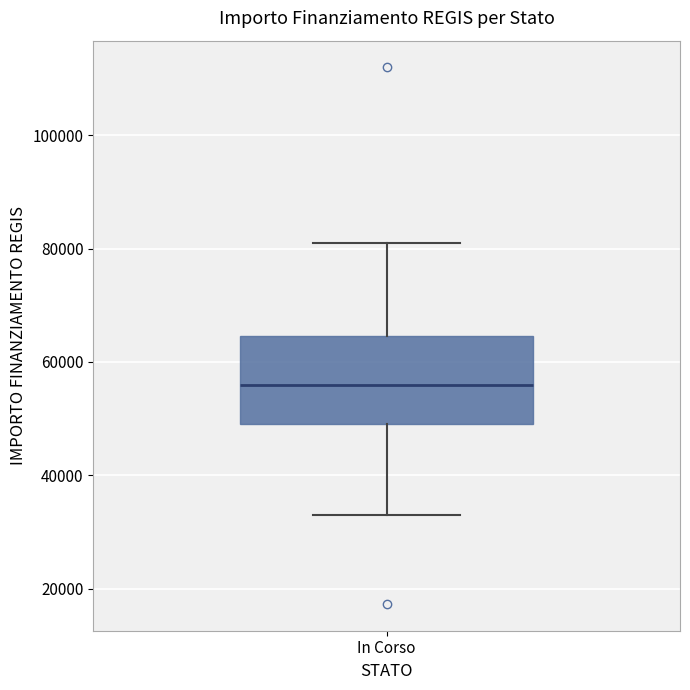

Transcribe this box plot: give where the median line is, the range the box spans, and where the two whiskers end, as read against the y-axis. The values are not printed on the chart, so give them approximately, as read against the axis.

median 56000, box 50000 to 64000, whiskers 32000 to 80000